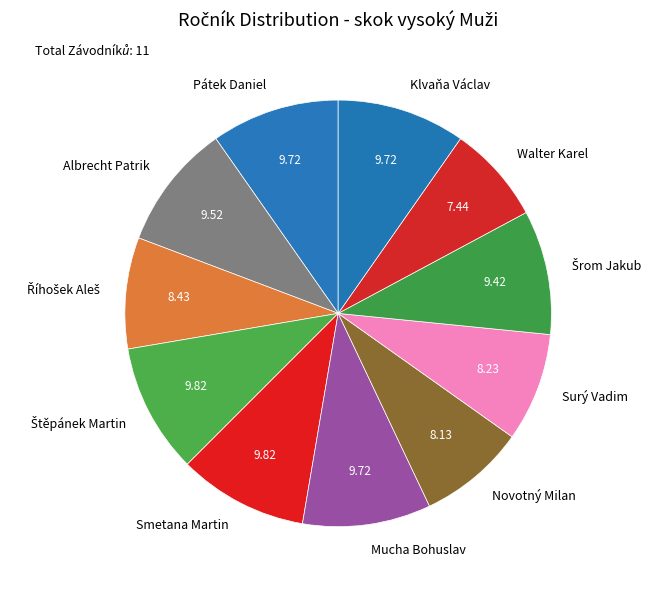

Which category has the smallest portion of the pie?

Walter Karel